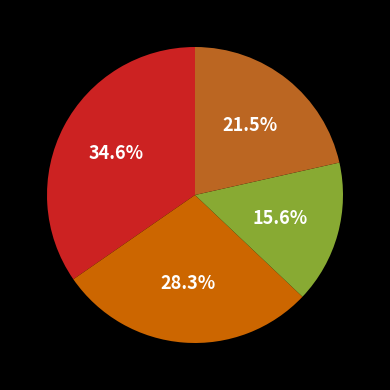

How many segments does this pie chart have?

4